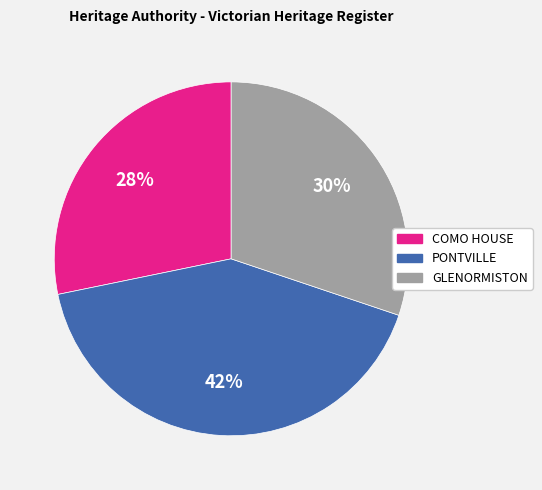

Between PONTVILLE and GLENORMISTON, which is larger?

PONTVILLE